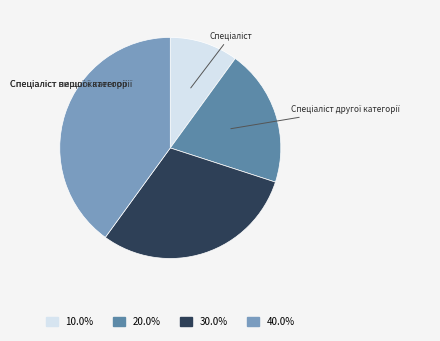

Rank the categories by value from highest to lowest.

Спеціаліст вищої категорії, Спеціаліст першої категорії, Спеціаліст другої категорії, Спеціаліст